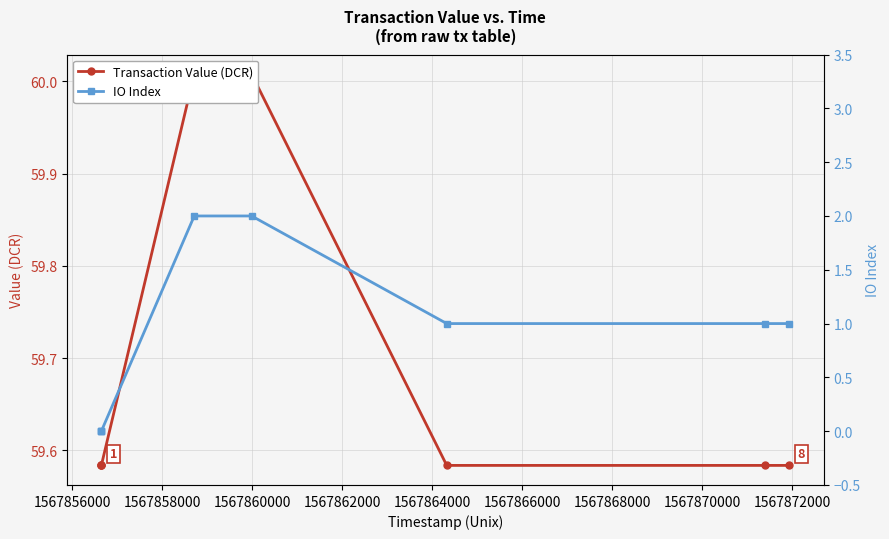

What is the sum of all IO Index values?

7.0